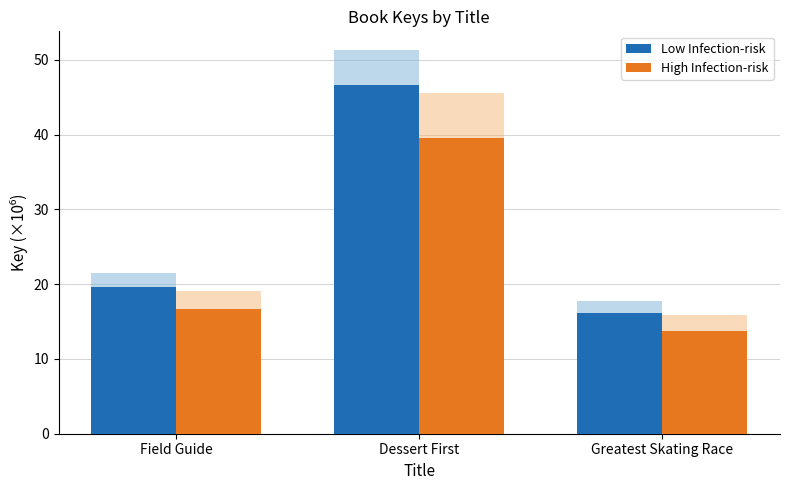

How many data points in Low Infection-risk are above 19?

2